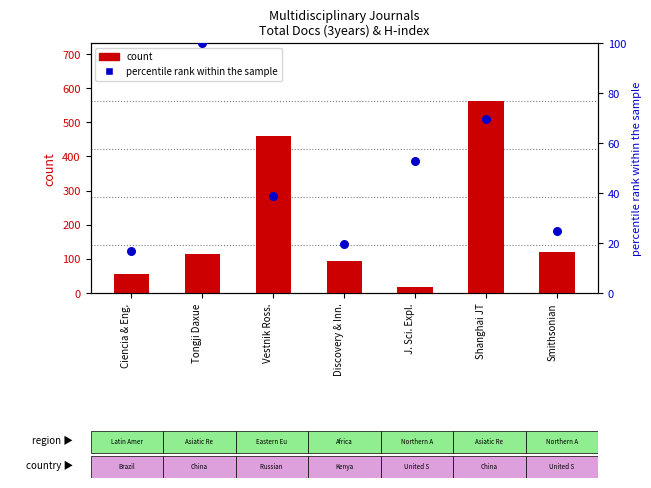

What is the total value across all series at Discovery & Inn.?

112.4